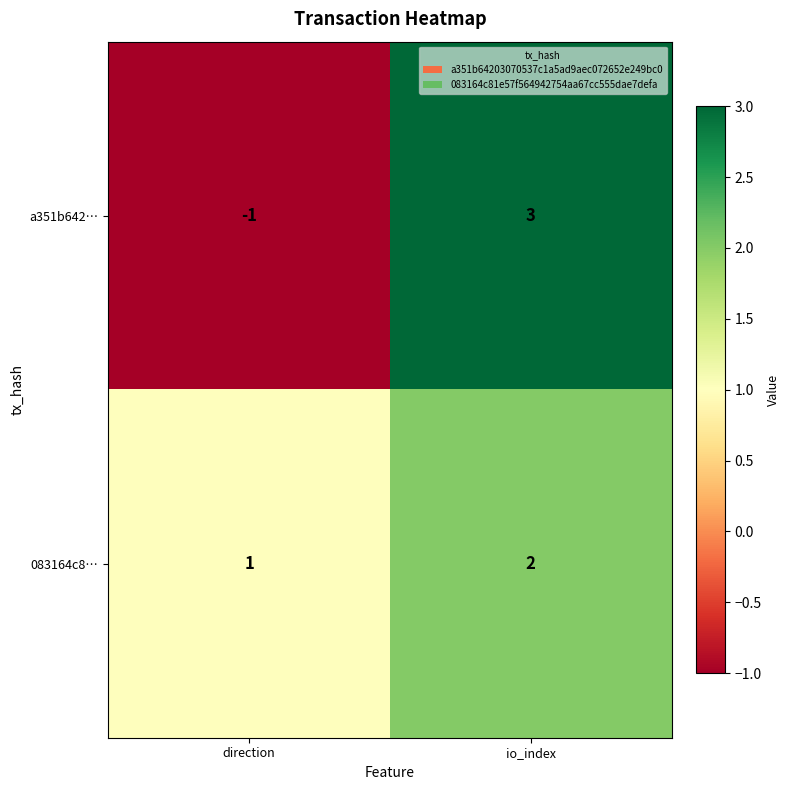

Between direction and io_index, which series saw the biggest shift?

a351b642…